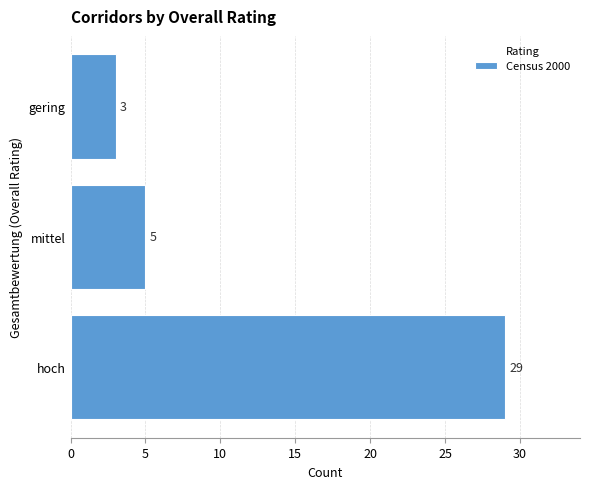

At which label is the value closest to 16?

mittel